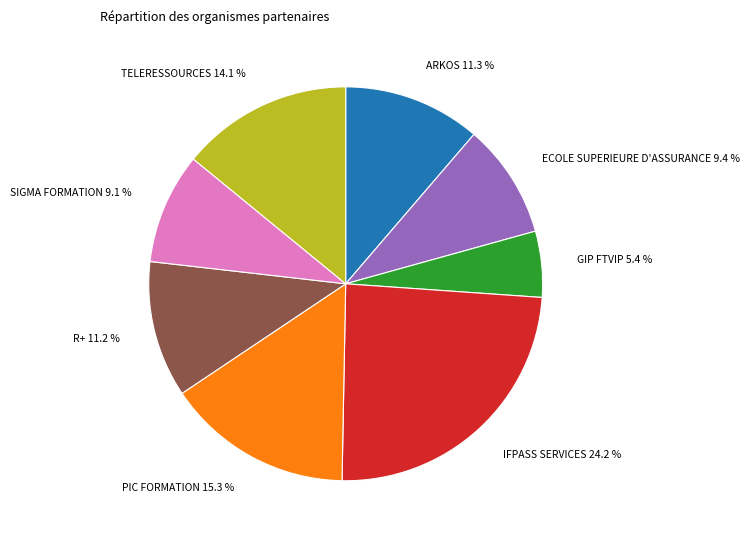

How many segments does this pie chart have?

8